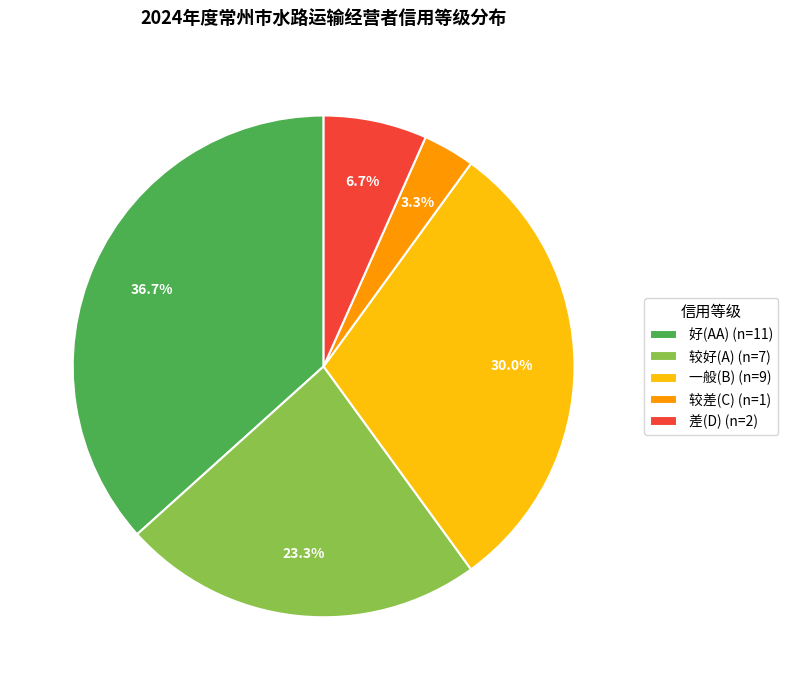

To the nearest percent, what is the difference between the 一般(B) and 差(D) slice percentages?

23%